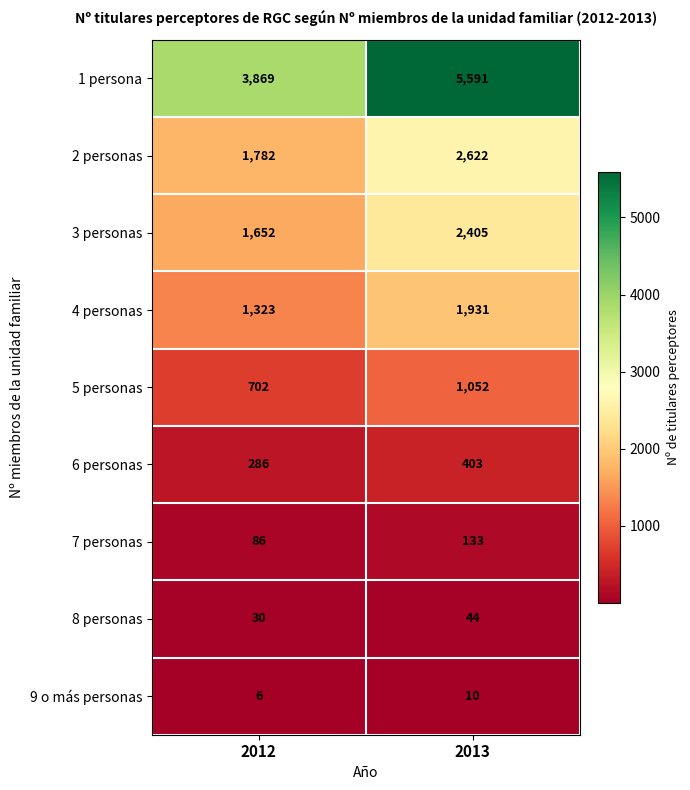

What is the total value across all series at 2012?

9736